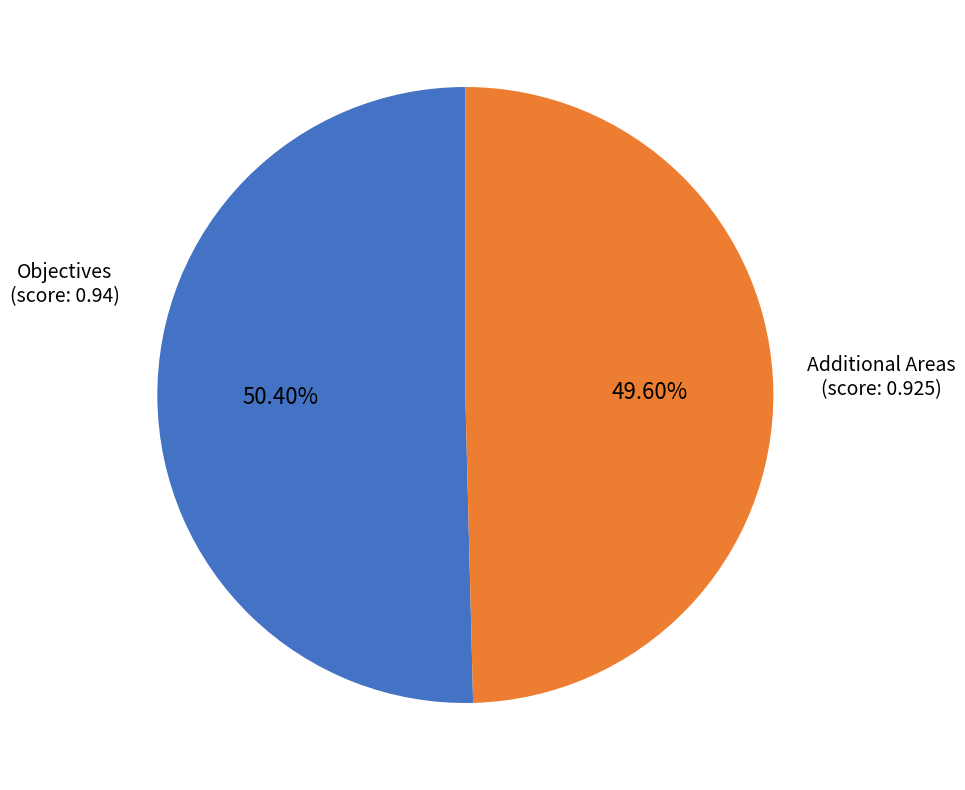

Is there a majority slice in this chart?

Yes